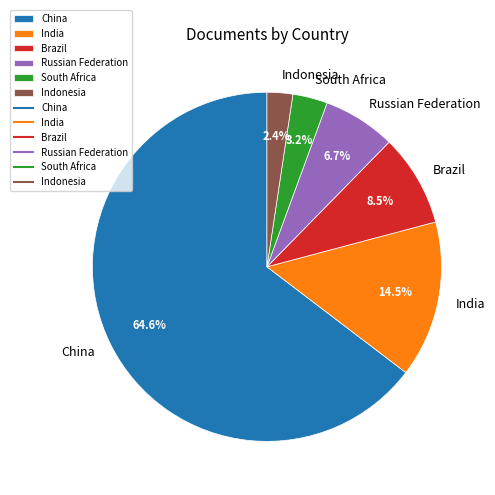

Which has a higher value, South Africa or Russian Federation?

Russian Federation